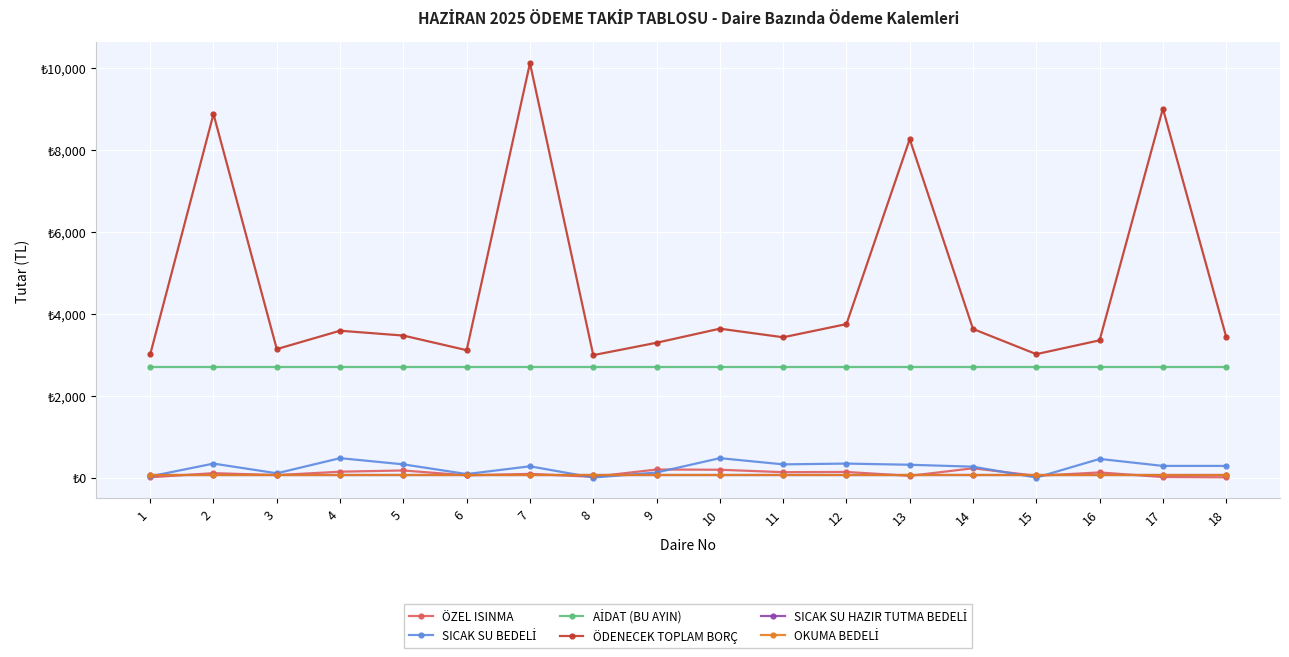

Is this an area chart (filled region under the line)?

No